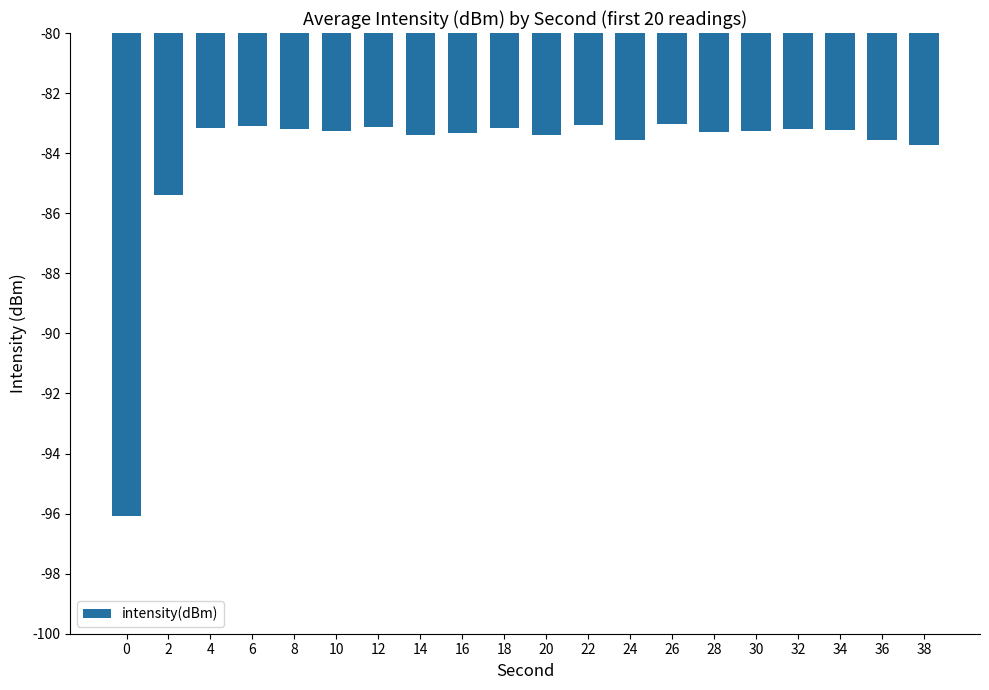

What is the sum of the values at 14 and 12?

-166.5